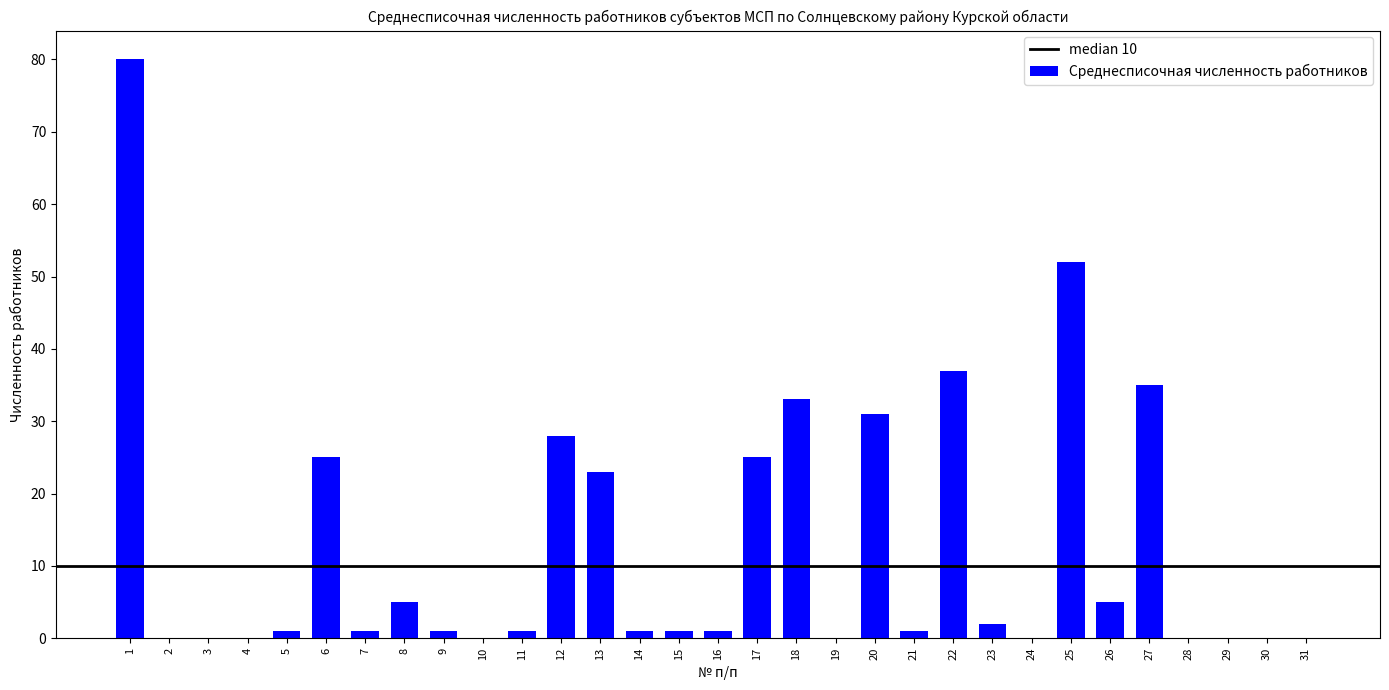

What is the sum of all values?

389